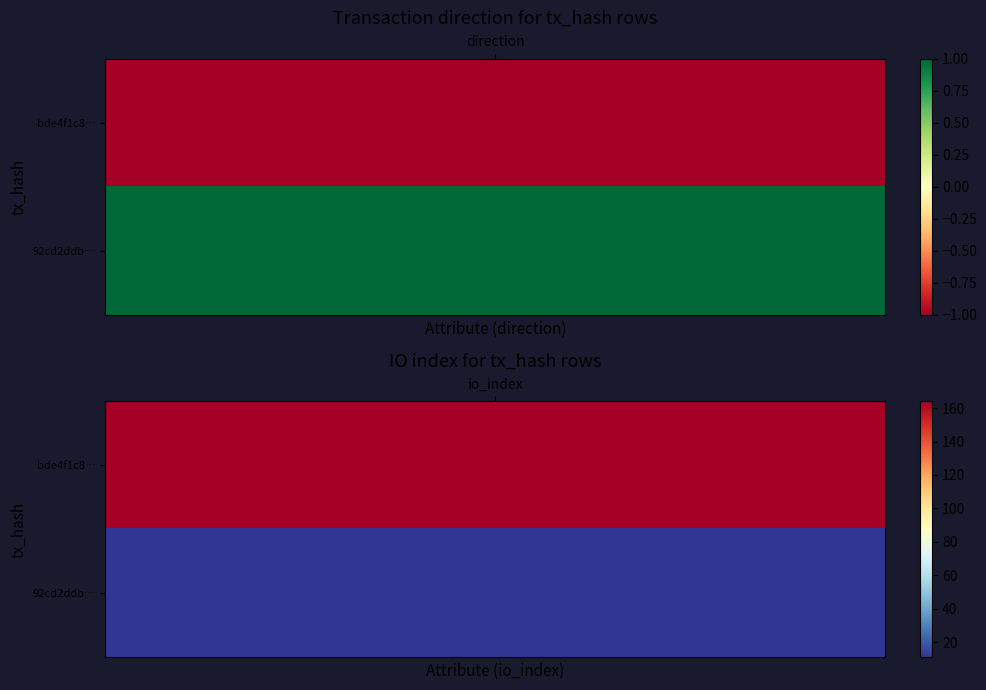

What is the lowest value of the bde4f1c8562c0a8a538ad379d9fb997889877c0 series?

-1